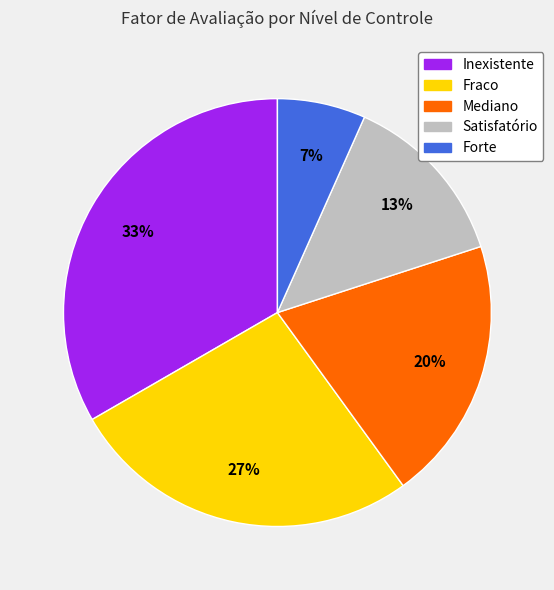

To the nearest percent, what is the difference between the Forte and Fraco slice percentages?

20%